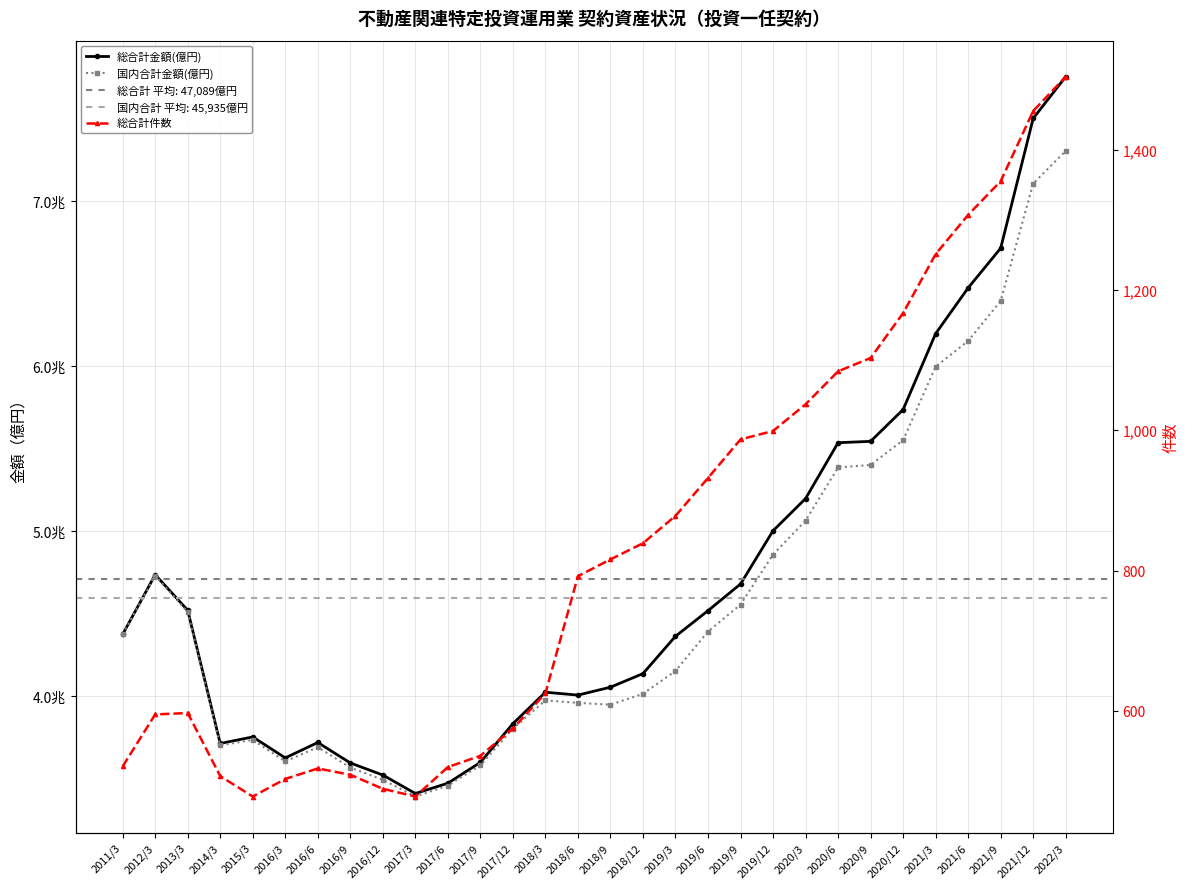

List the series in order of their peak value, lowest first.

総合計件数, 国内合計金額(億円), 総合計金額(億円)